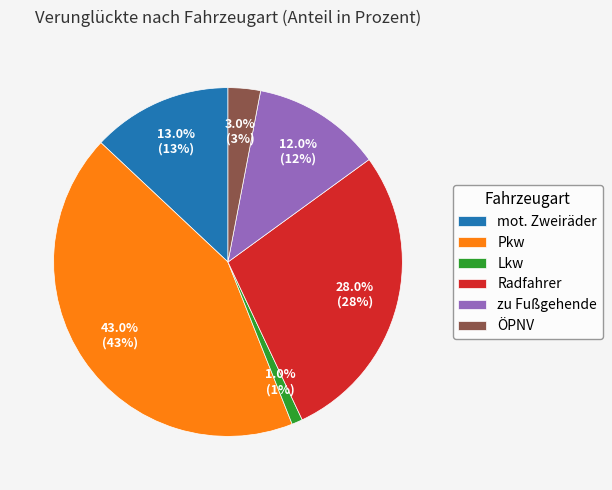

What is the largest slice in the pie chart?

Pkw